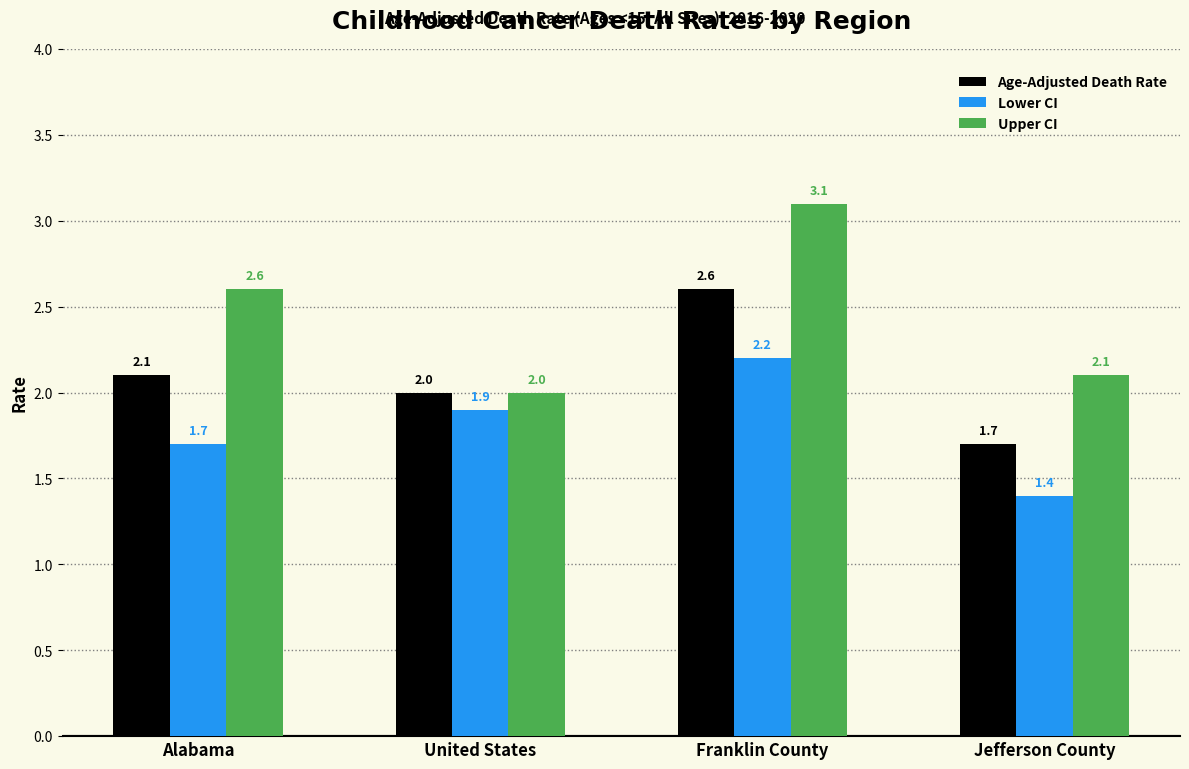

Reading right to left, list all the values displayed in this chart.

Age-Adjusted Death Rate: 1.7	2.6	2.0	2.1
Lower CI: 1.4	2.2	1.9	1.7
Upper CI: 2.1	3.1	2.0	2.6